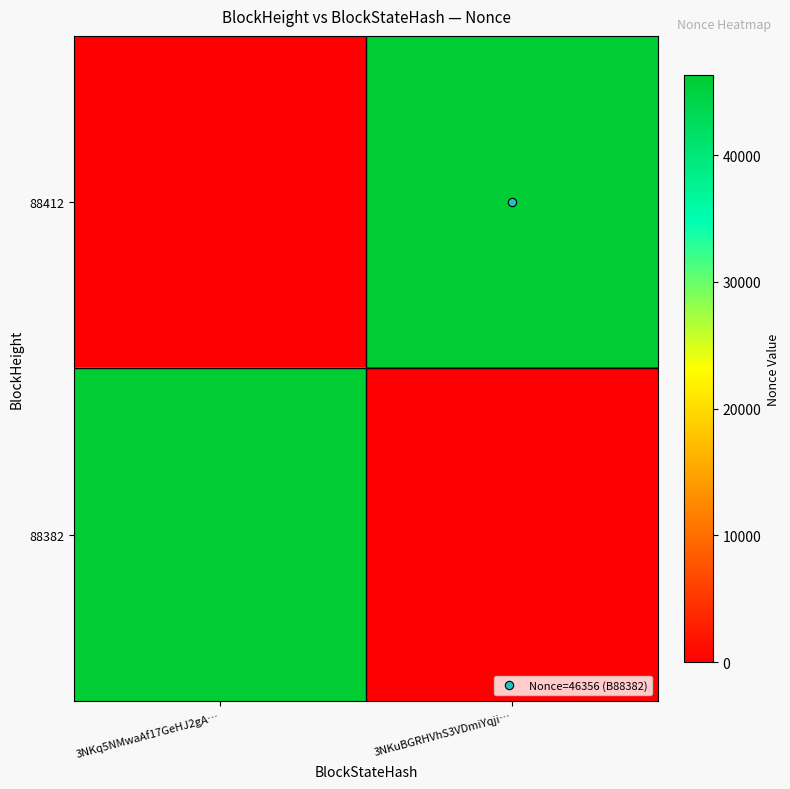

Count the number of data series in this chart.

2